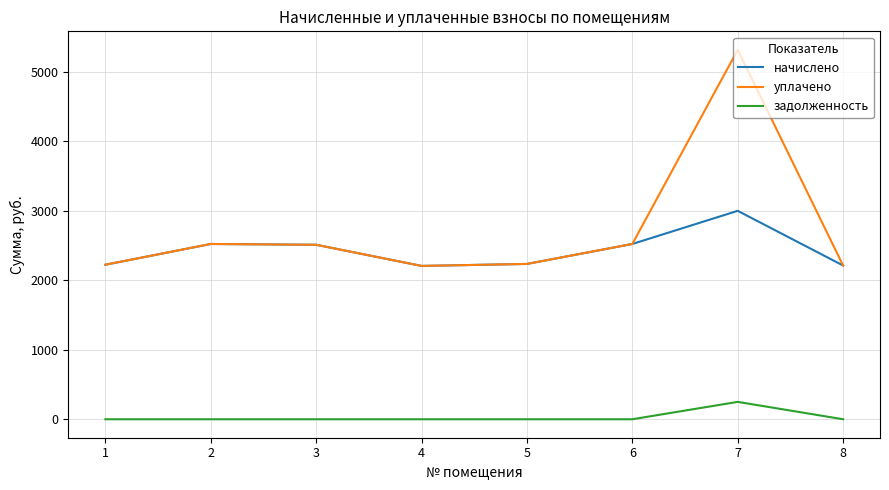

Is the value of задолженность at 7 greater than the value of начислено at 8?

No